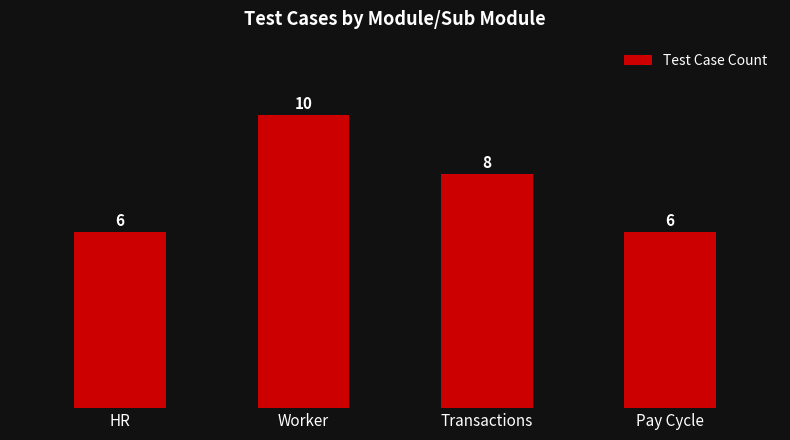

Are the bars horizontal?

No